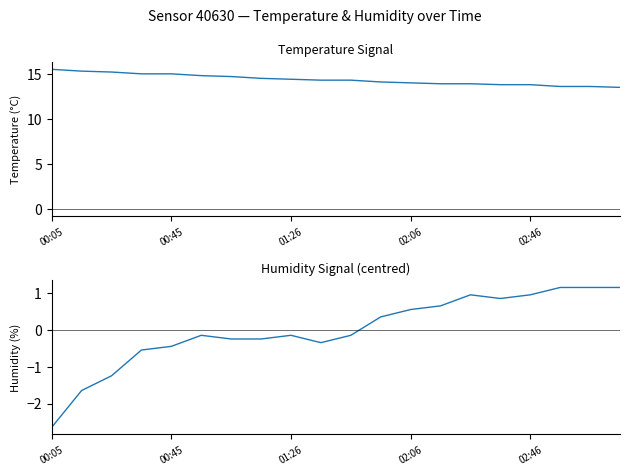

Which has a higher value, 8 or 17?

8